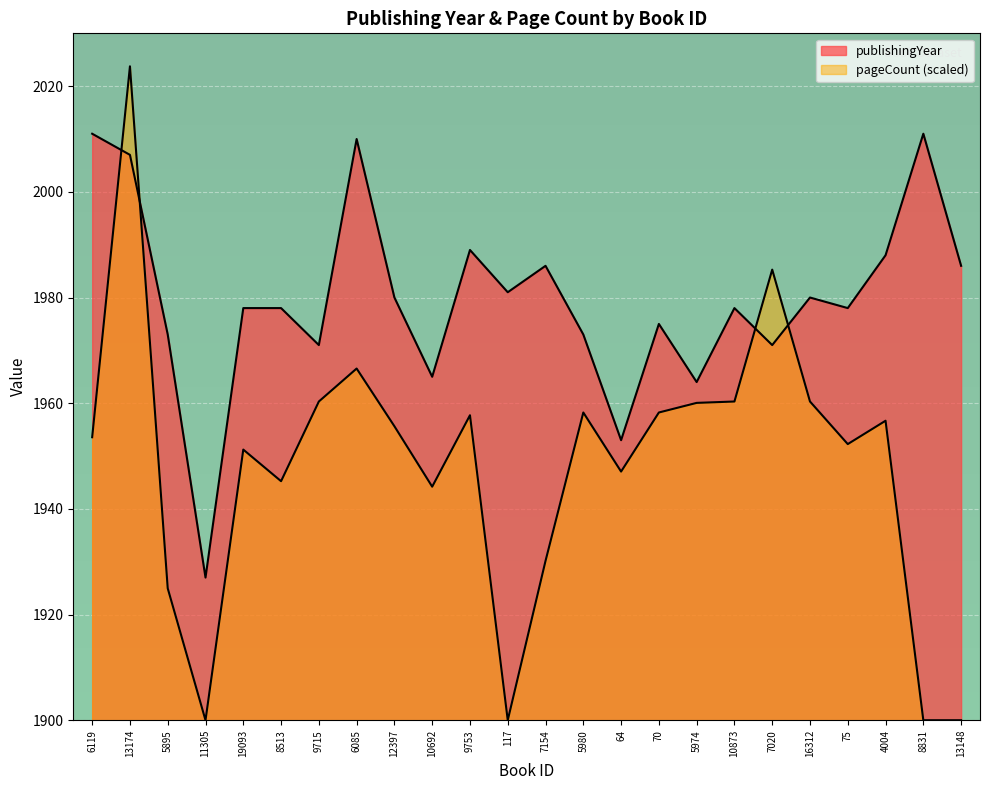

How many lines are shown in the chart?

2